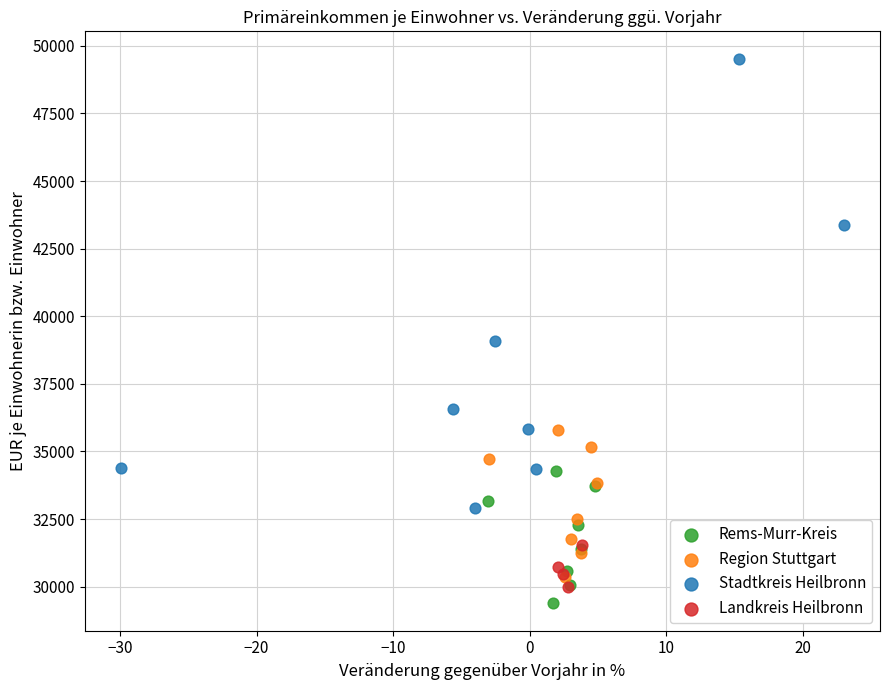

Which series has the largest Y range (max minus min)?

Stadtkreis Heilbronn